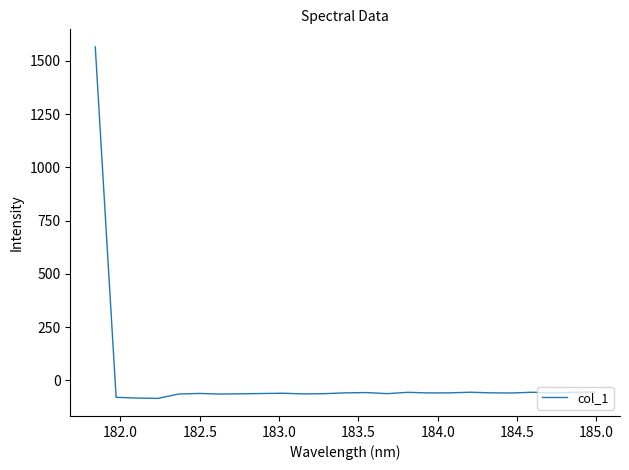

What is the minimum value shown in the chart?

-84.0